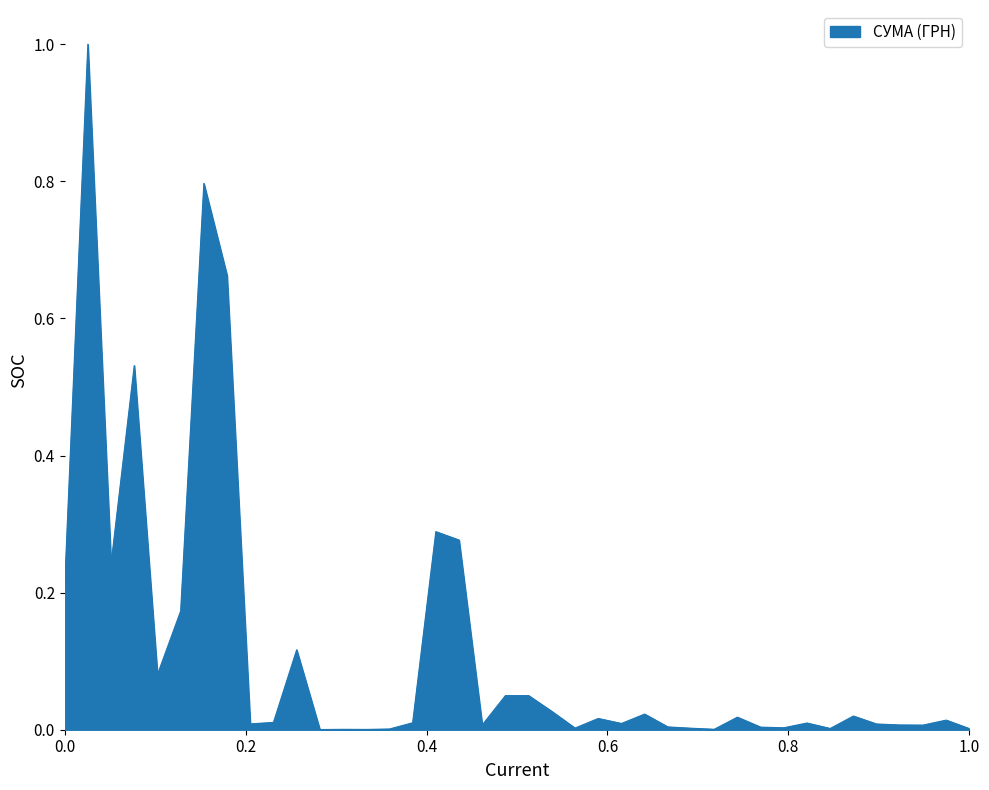

What is the difference between the maximum and minimum values?

1.0